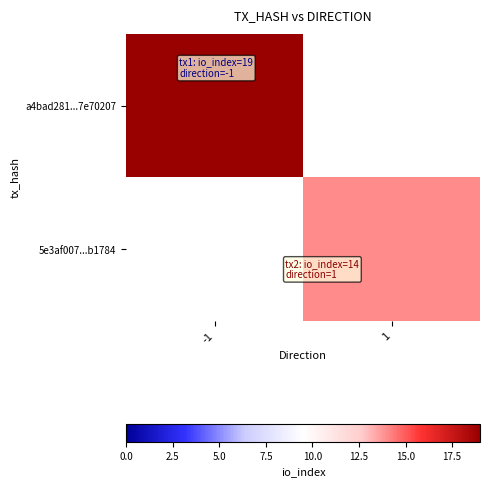

What is the maximum value shown in the chart?

19.0